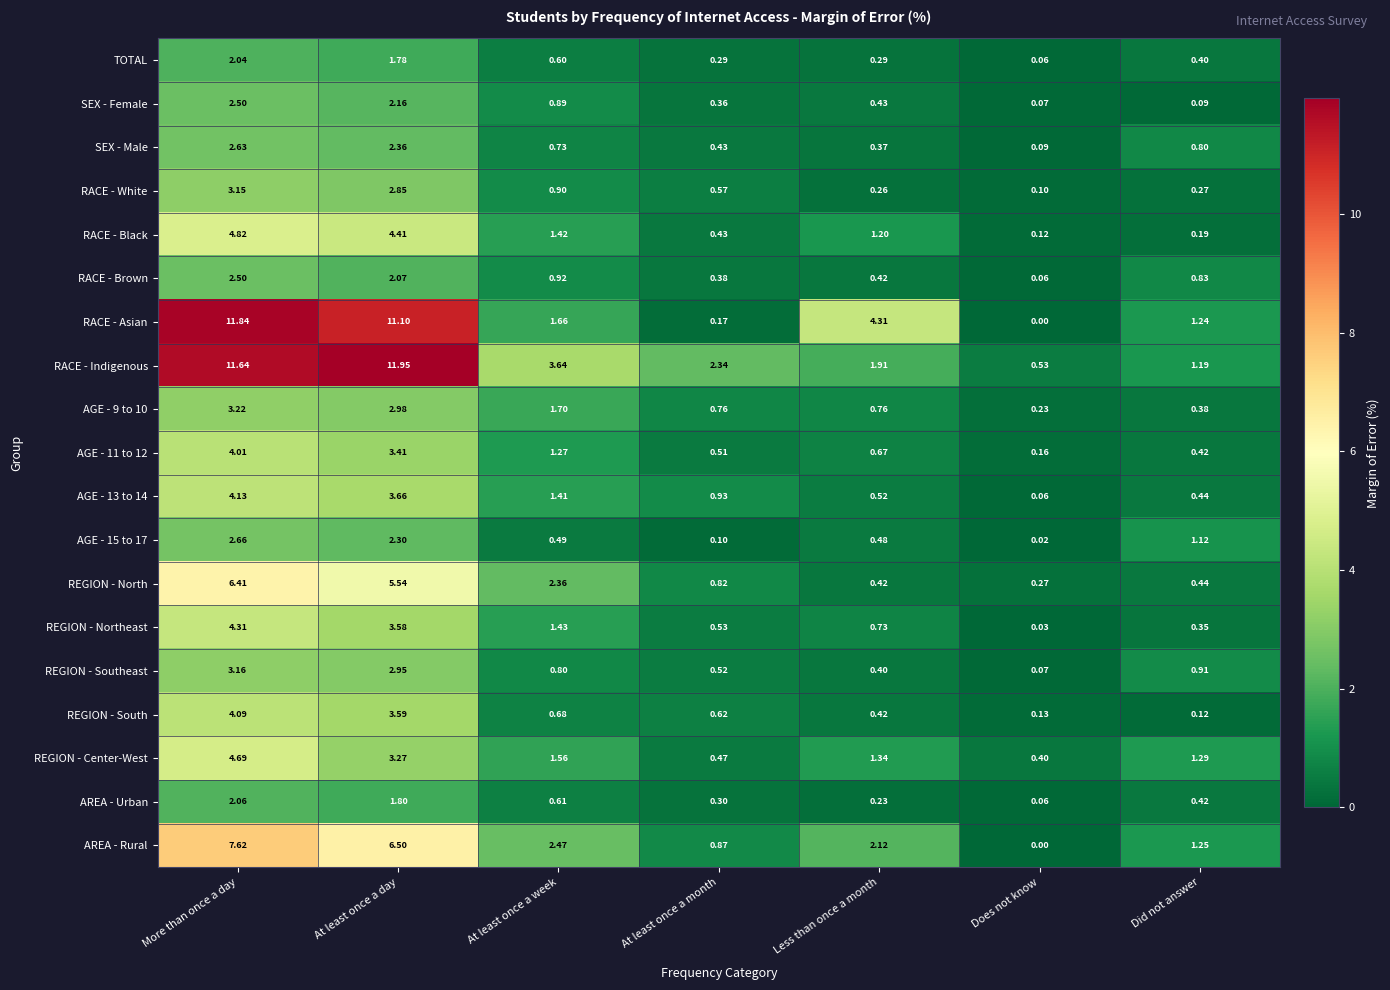

Which series has the largest total across all categories?

RACE - Indigenous